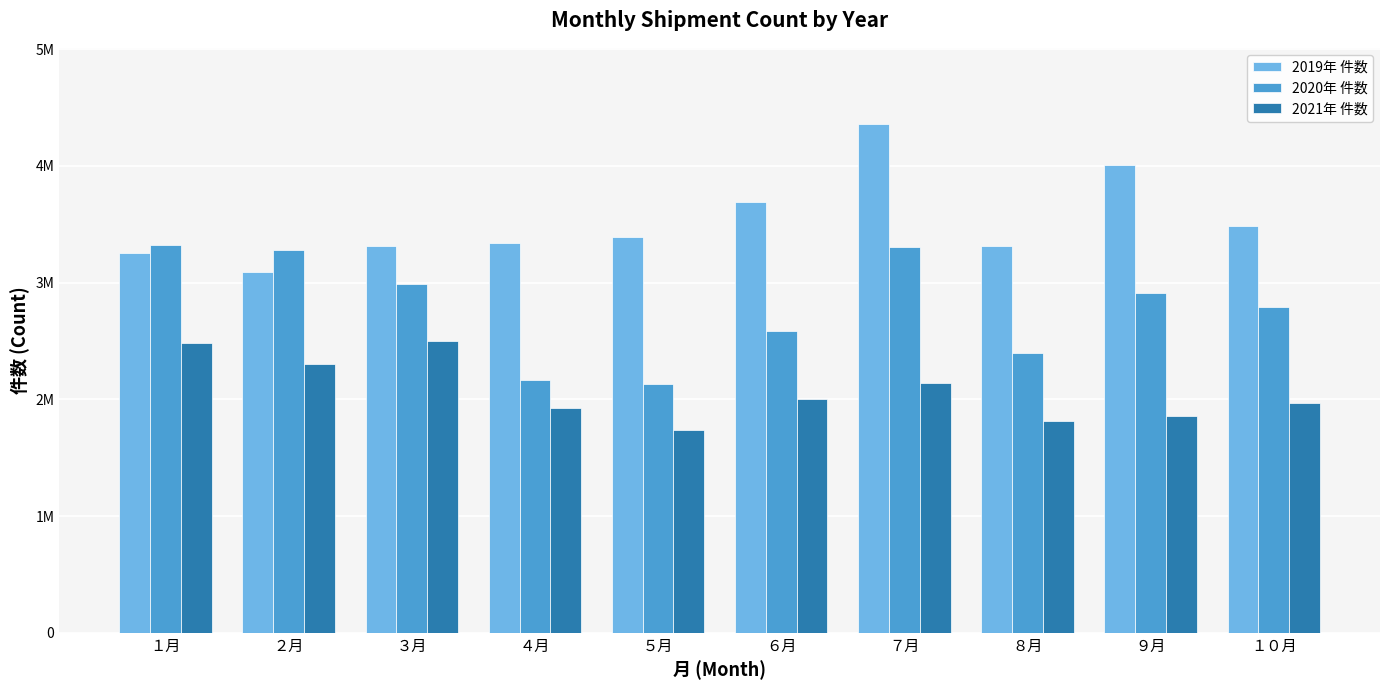

Where is 2019年 件数 nearest to the value 3725181?

６月